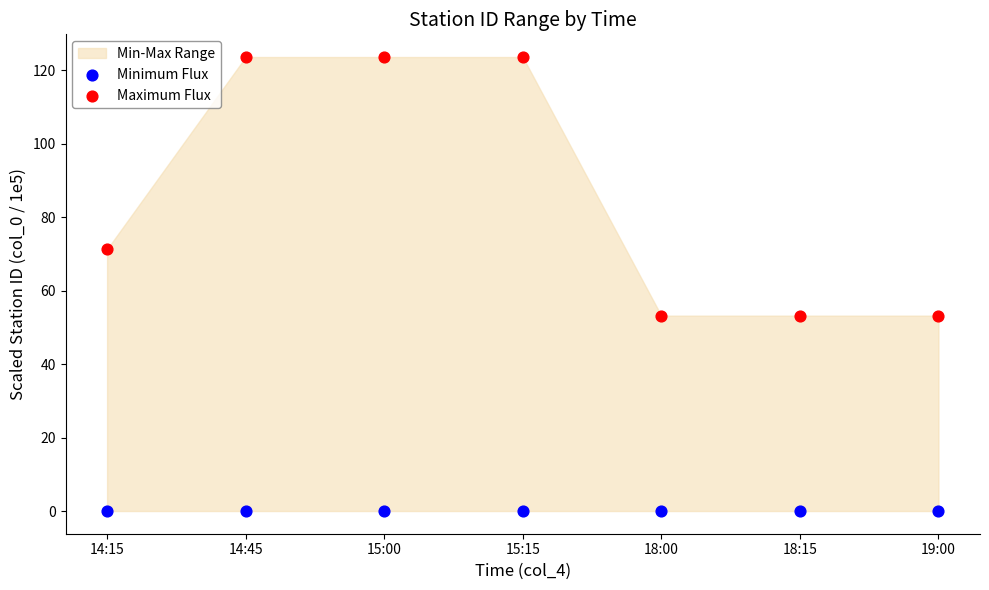

In the Maximum Flux series, what Y value is closest to 88?

71.2